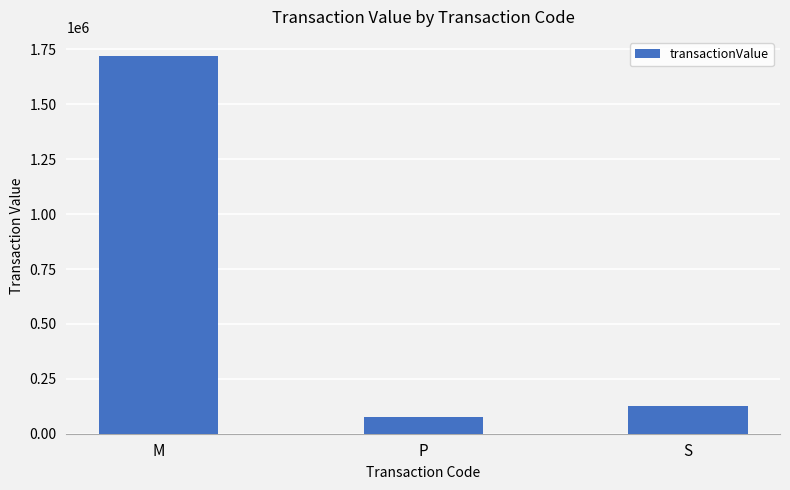

Where does the data first go above 124920?

M